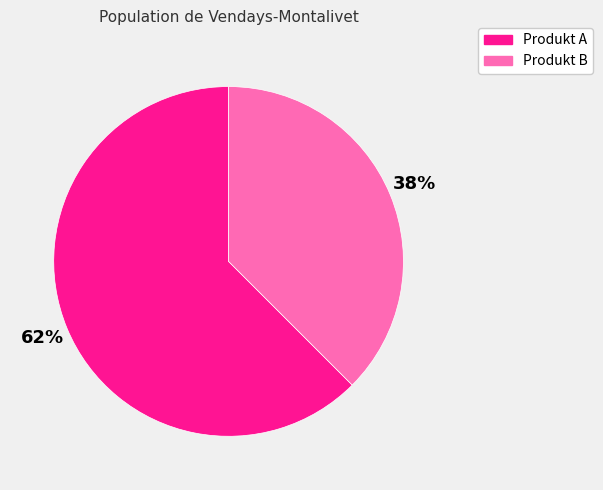

How many segments does this pie chart have?

2